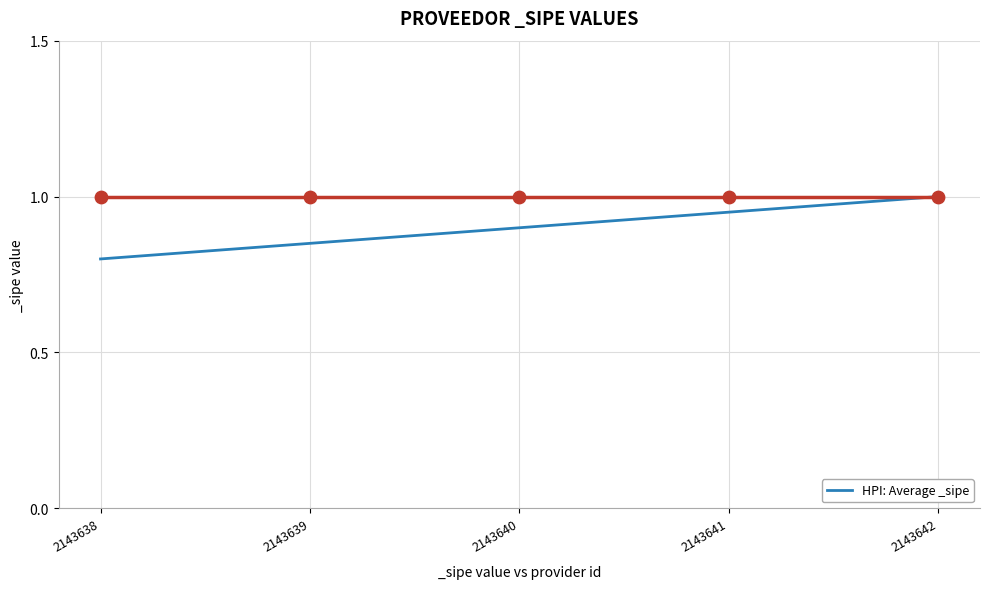

Which has a higher value, 2143639 or 2143641?

2143641